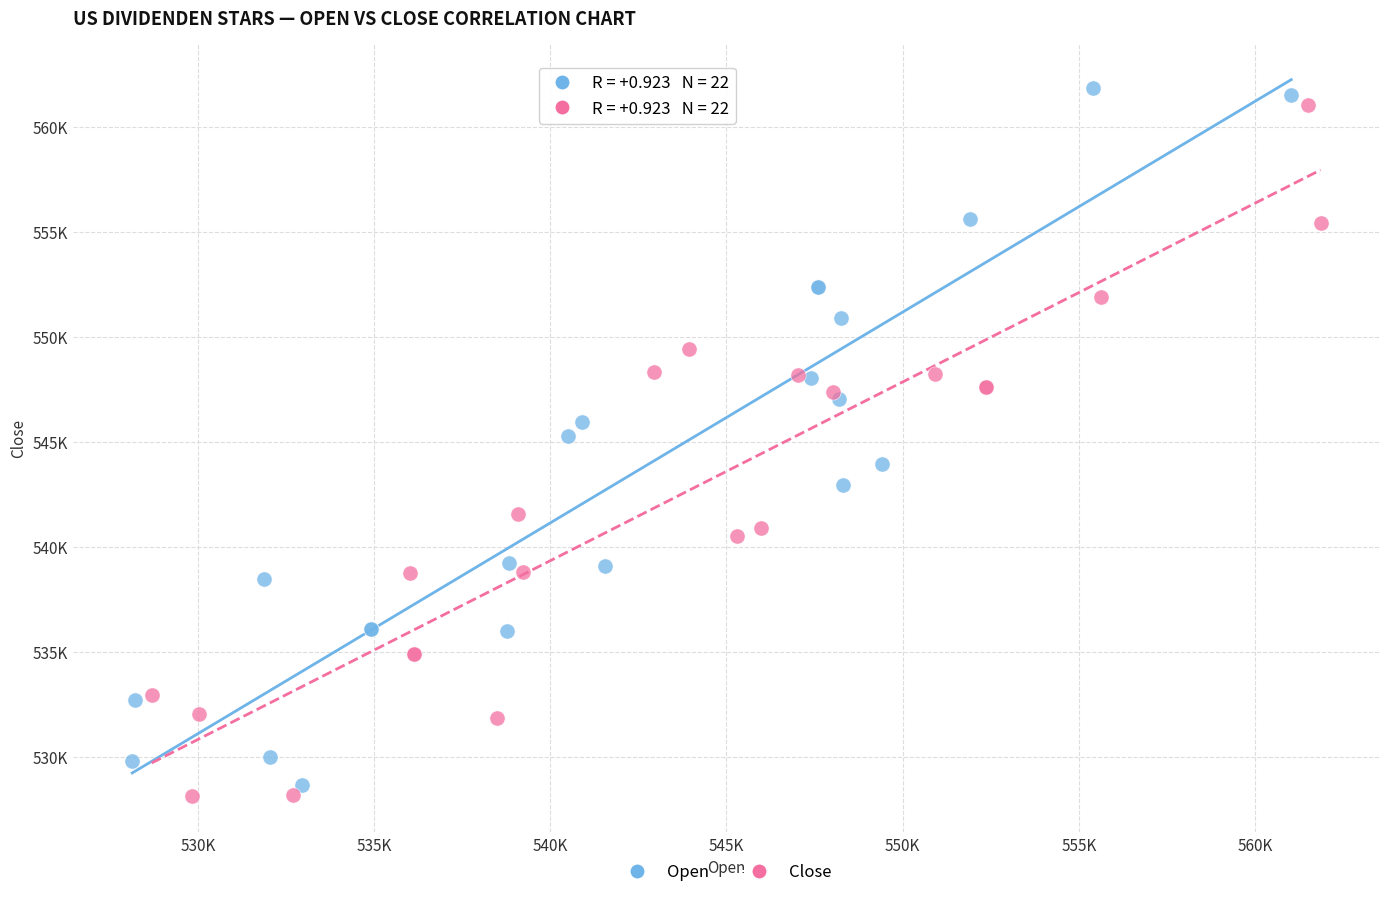

Which series reaches the minimum Y coordinate?

Close